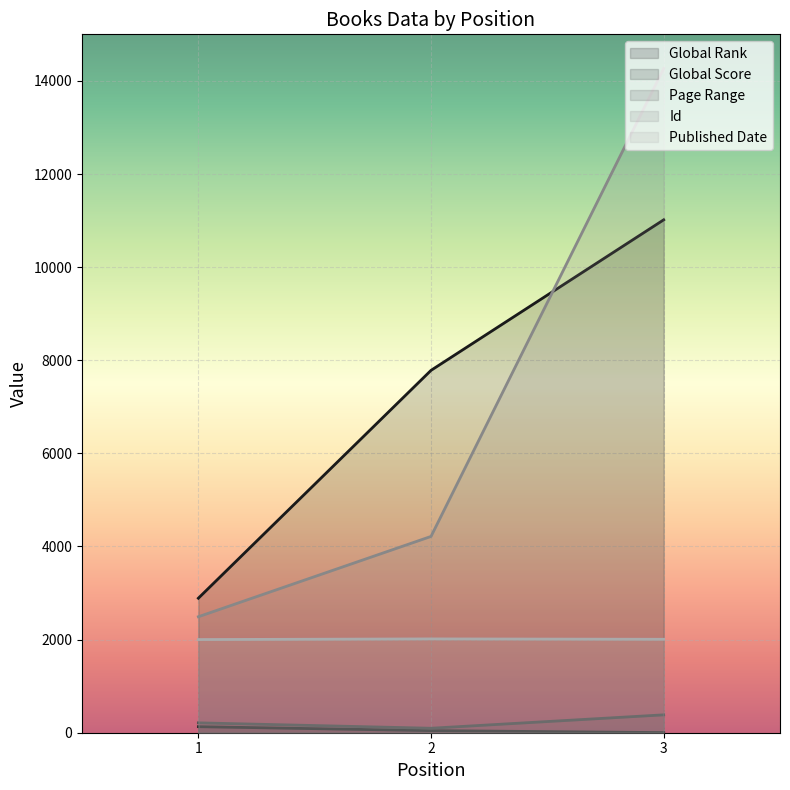

What are all the series names shown in the legend?

Global Rank, Global Score, Page Range, Id, Published Date